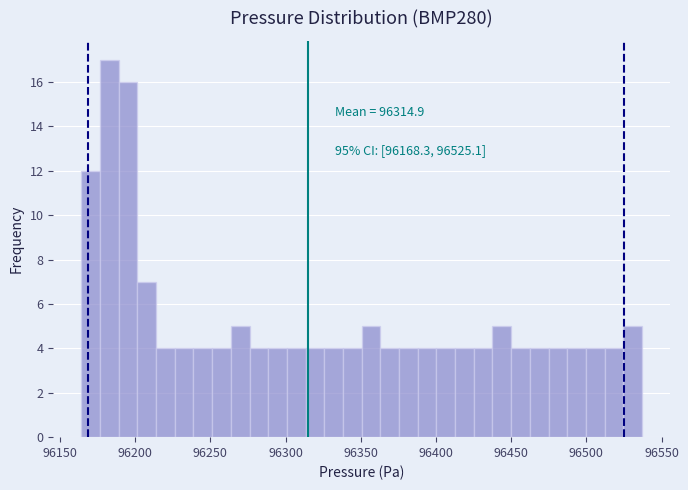

Read against the x-axis, roughly where is the centre of the tallest bar?

96185